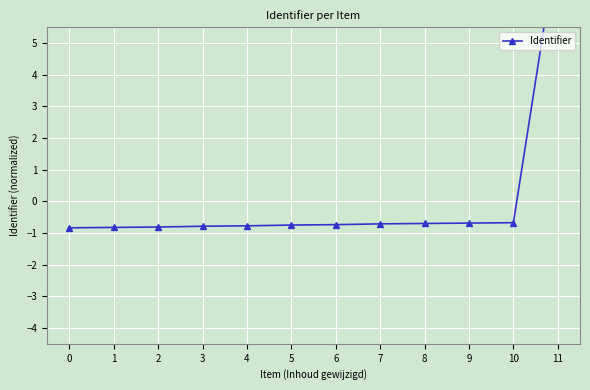

True or false: there are more than 0 points higher than both neighbors.

False